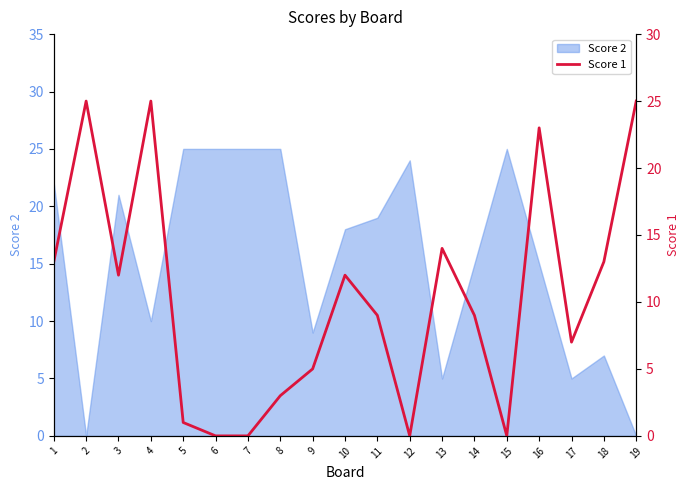

At which label is Score 2 closest to 12?

4